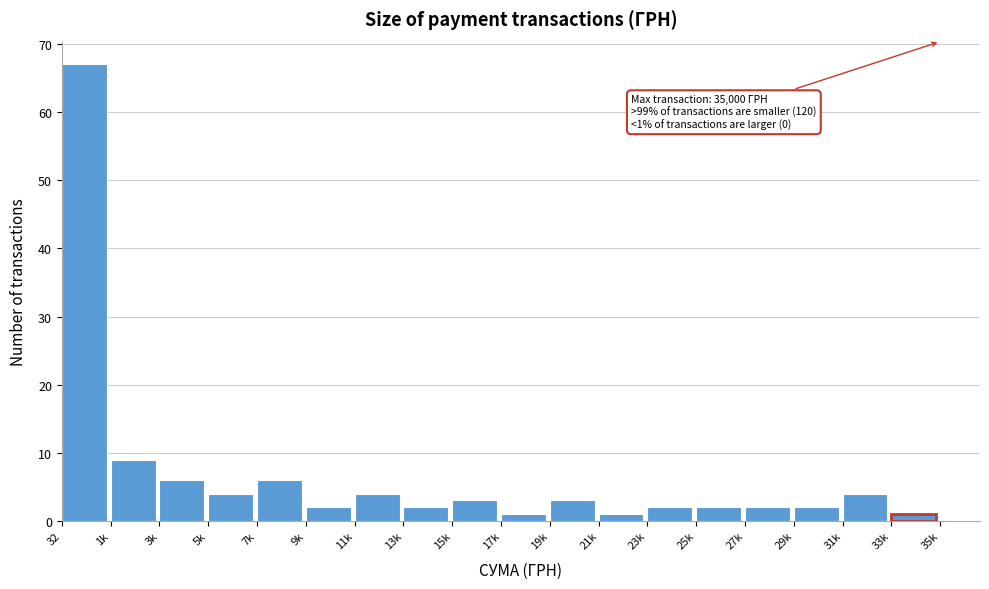

Reading left to right, transcribe all the data shown in this chart.

32=67	1k=9	3k=6	5k=4	7k=6	9k=2	11k=4	13k=2	15k=3	17k=1	19k=3	21k=1	23k=2	25k=2	27k=2	29k=2	31k=4	33k=1